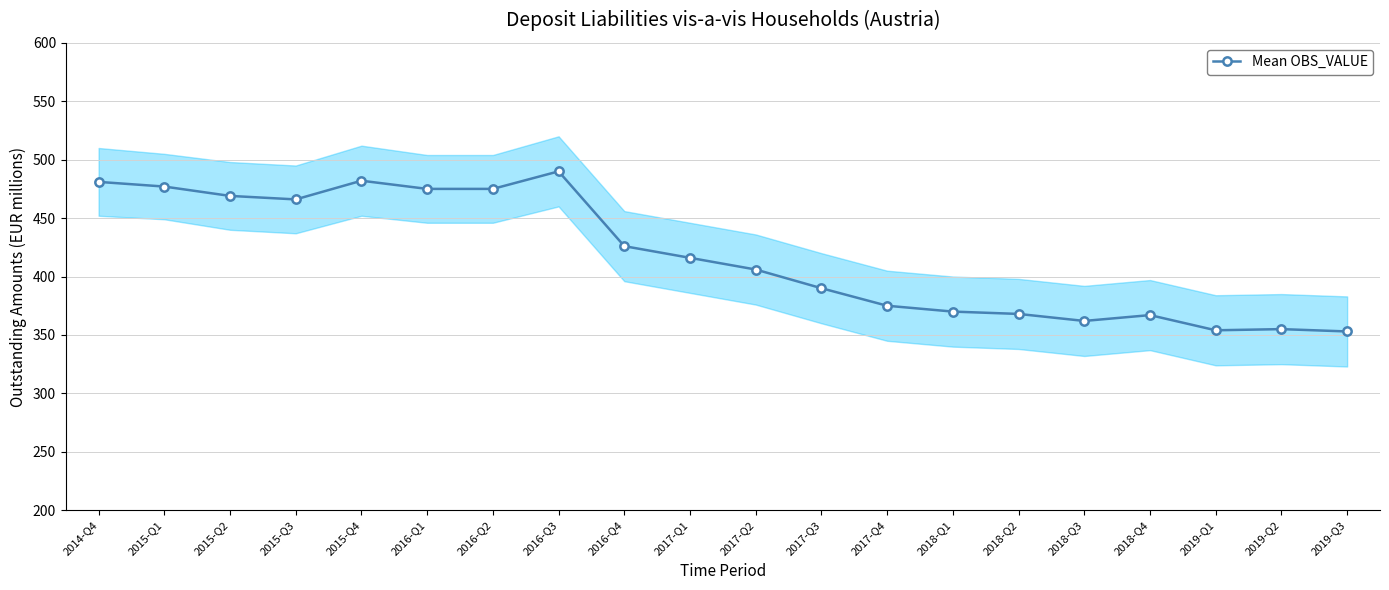

What position from the left is 2015-Q4?

5